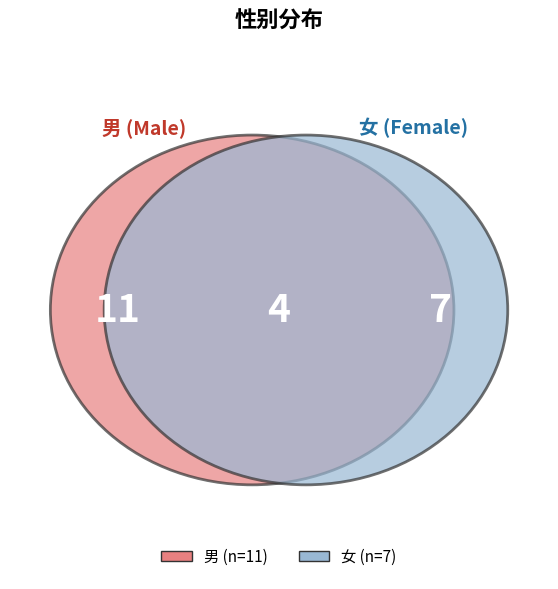

Which has a higher value, 女 or 男?

男